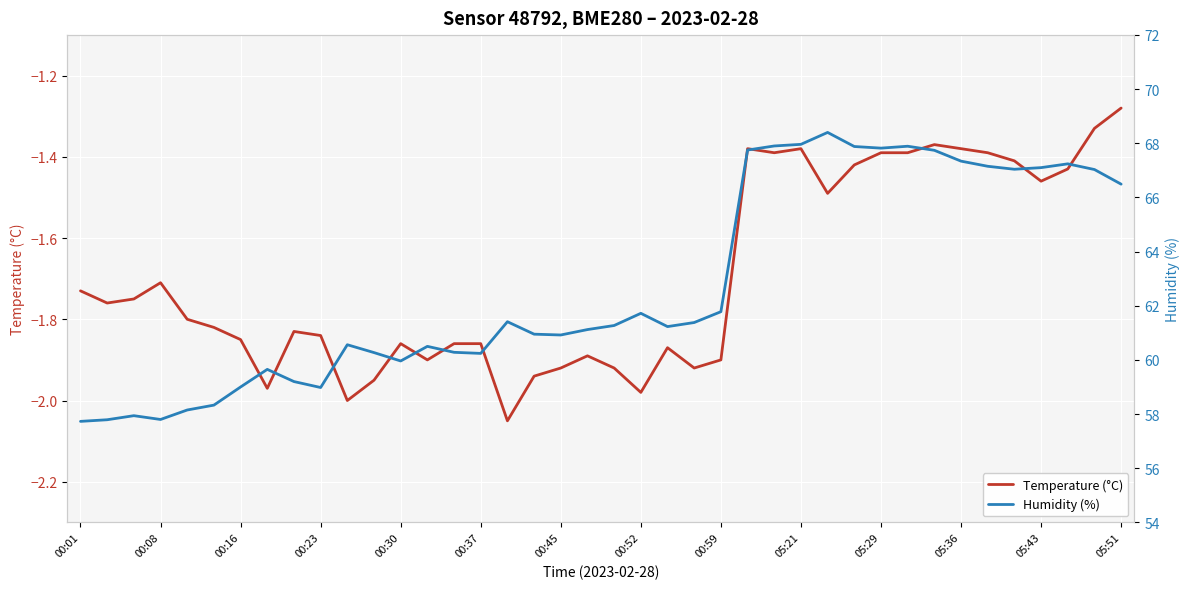

At how many categories does at least one series exceed 26?

40